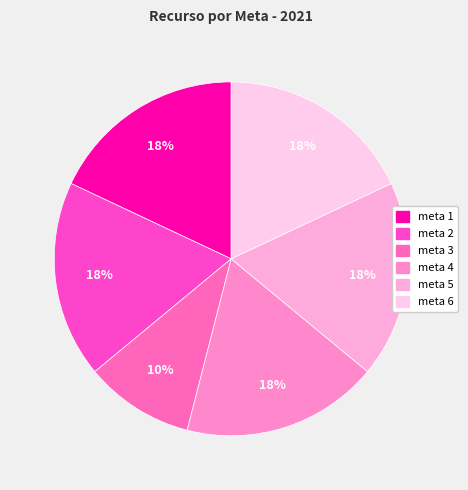

How many segments does this pie chart have?

6